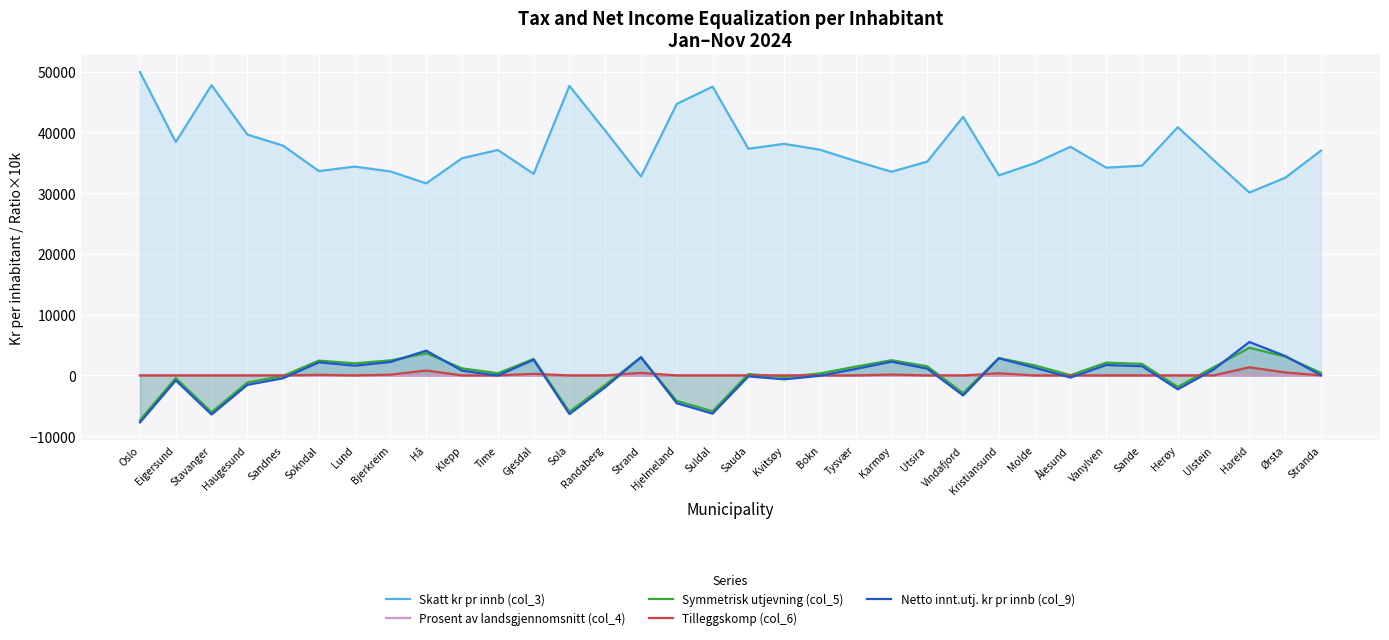

What is the sum of the Netto innt.utj. kr pr innb (col_9) values at Hjelmeland and Ørsta?

-1386.1